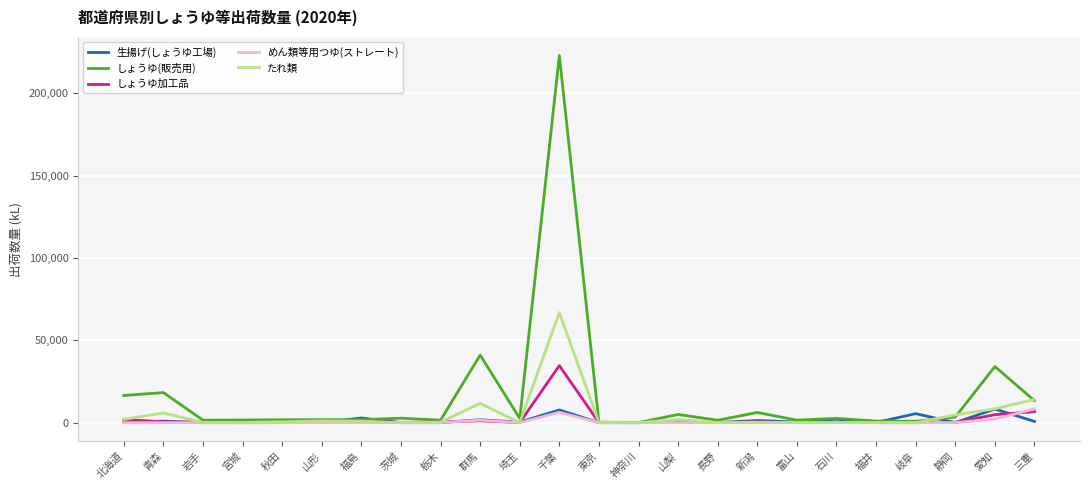

At which category is the sum across all series the highest?

千葉